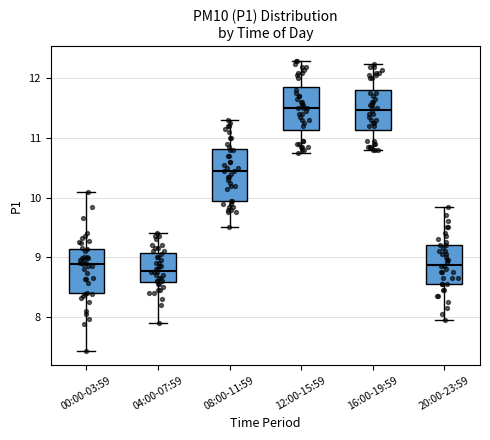

Reading left to right, transcribe this box plot: for each box, give where its median line is, the range the box spans, and where its two whiskers end, as read against the y-axis. The values are not printed on the chart, so give them approximately, as read against the axis.

00:00-03:59: median 8.9, box 8.4 to 9.1, whiskers 7.4 to 10.1
04:00-07:59: median 8.8, box 8.6 to 9.1, whiskers 7.9 to 9.4
08:00-11:59: median 10.5, box 10.0 to 10.8, whiskers 9.5 to 11.3
12:00-15:59: median 11.5, box 11.1 to 11.9, whiskers 10.8 to 12.3
16:00-19:59: median 11.5, box 11.1 to 11.8, whiskers 10.8 to 12.3
20:00-23:59: median 8.9, box 8.6 to 9.2, whiskers 8.0 to 9.9